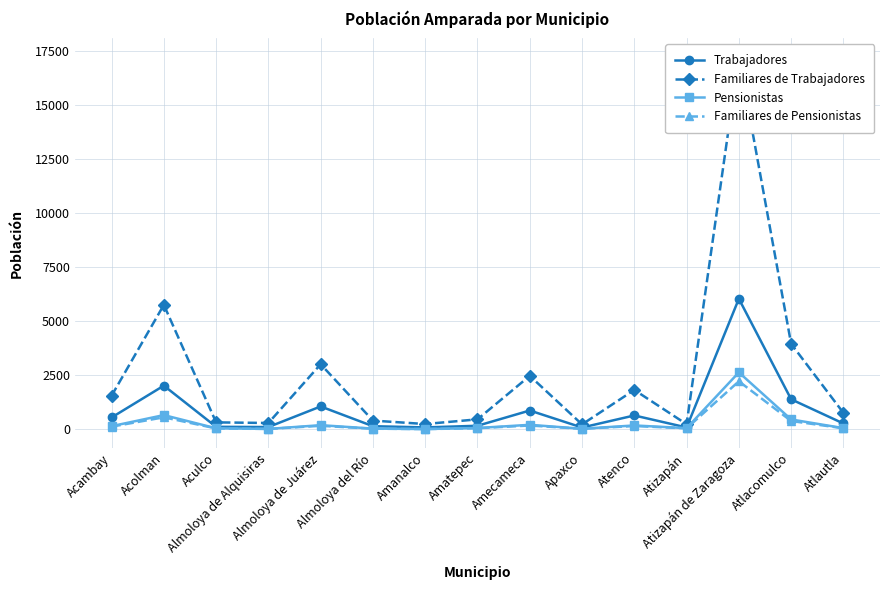

What is the sum of the Pensionistas values at Almoloya de Alquisiras and Amecameca?

219